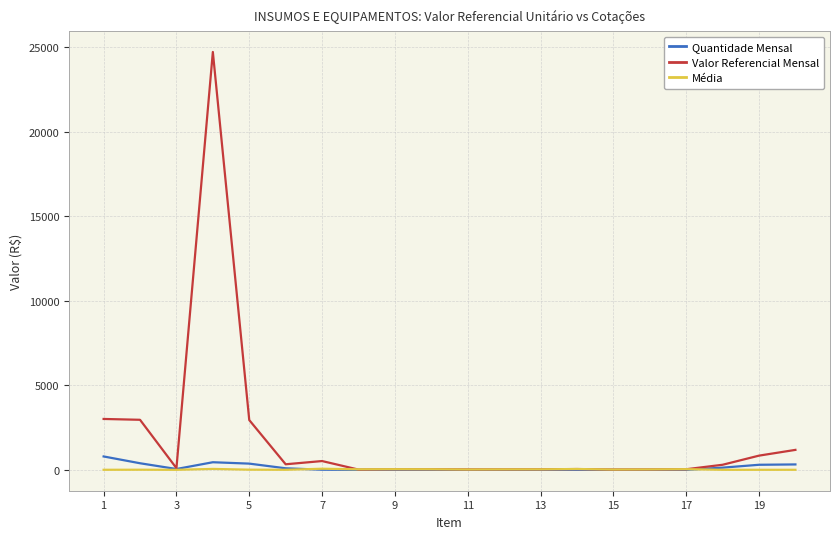

Which series has the largest total across all categories?

Valor Referencial Mensal